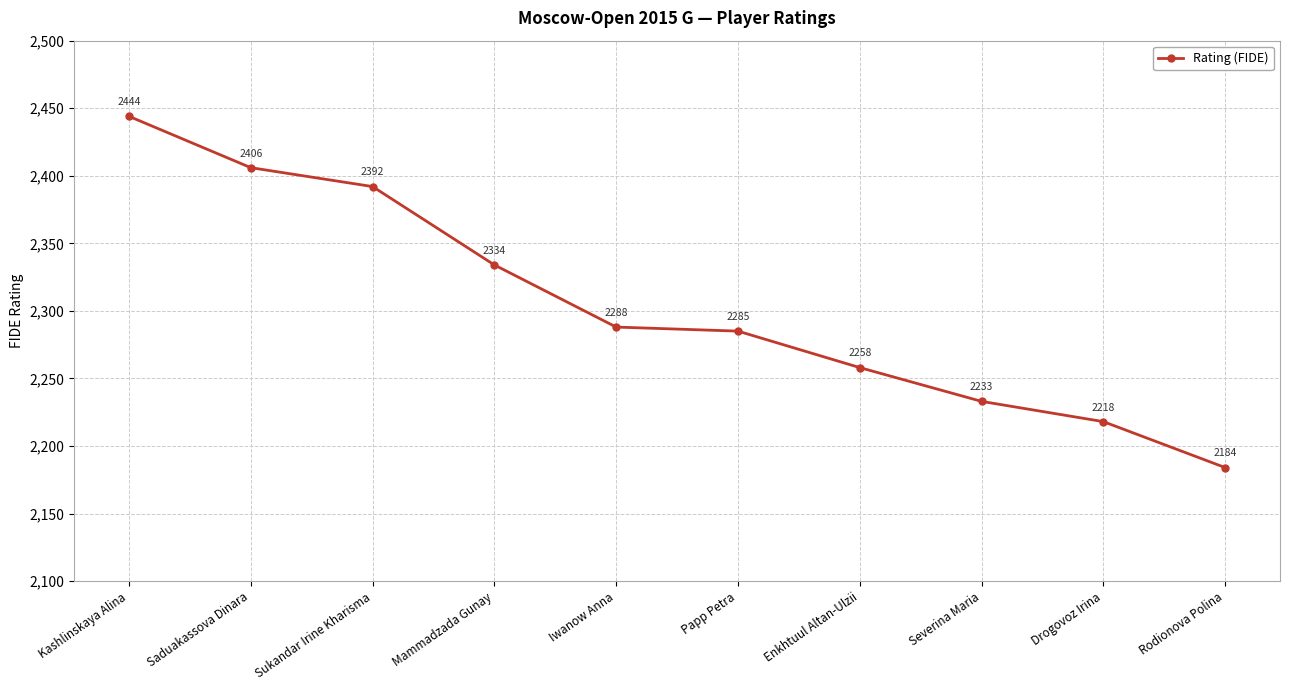

The value at Drogovoz Irina is 2218. True or false?

True